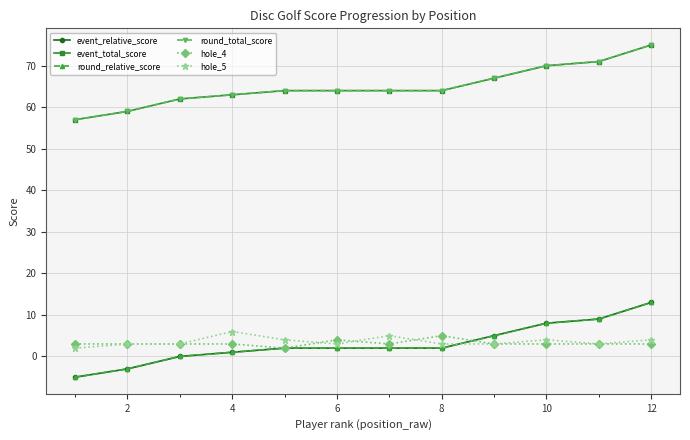

What is the difference between the maximum and minimum values in the event_relative_score series?

18